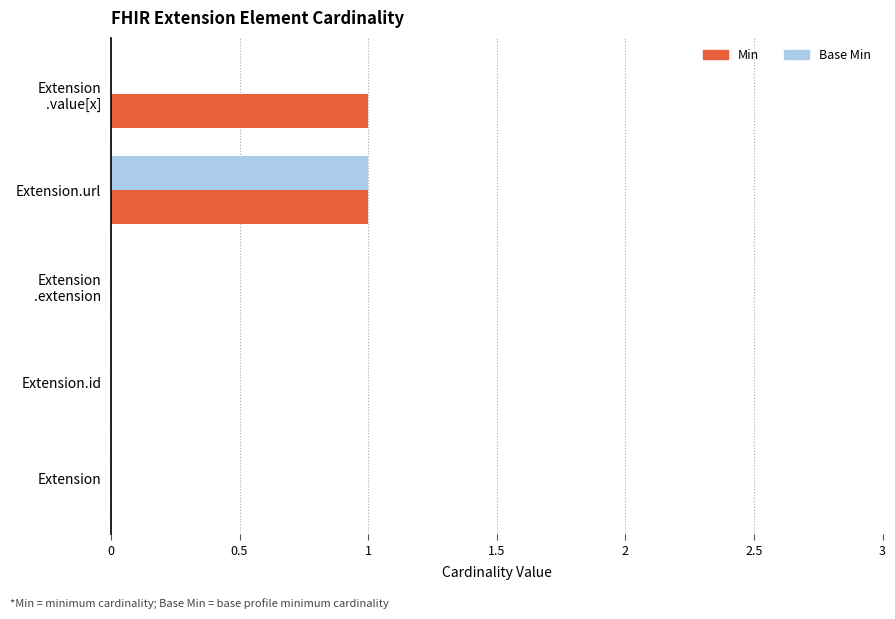

What is the highest value of the Min series?

1